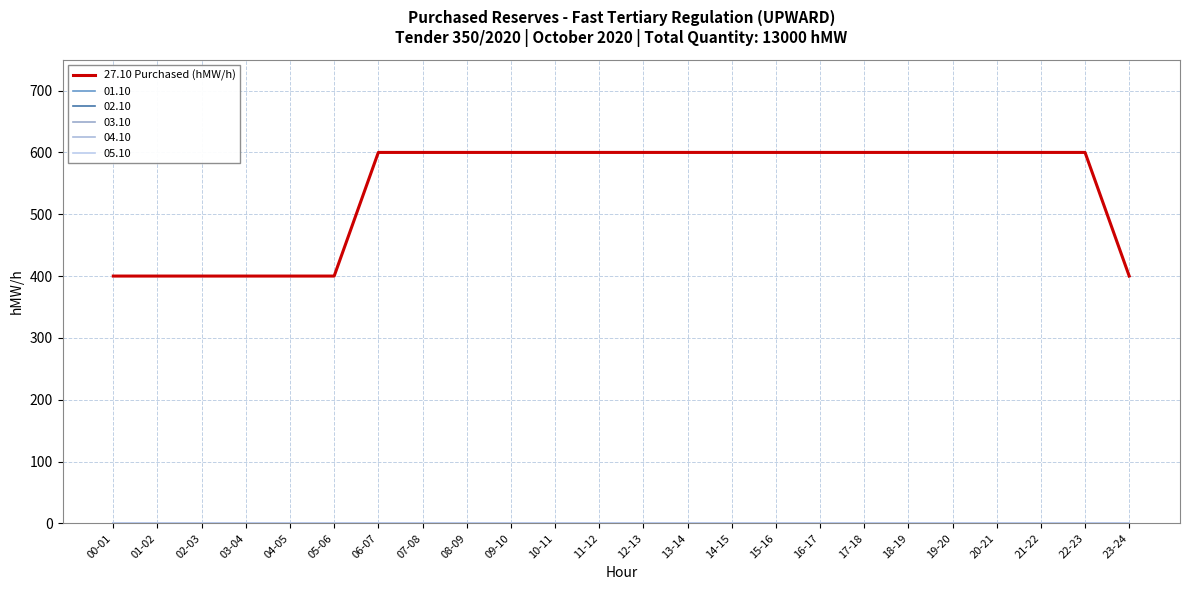

Does the chart display data point markers on the line(s)?

No